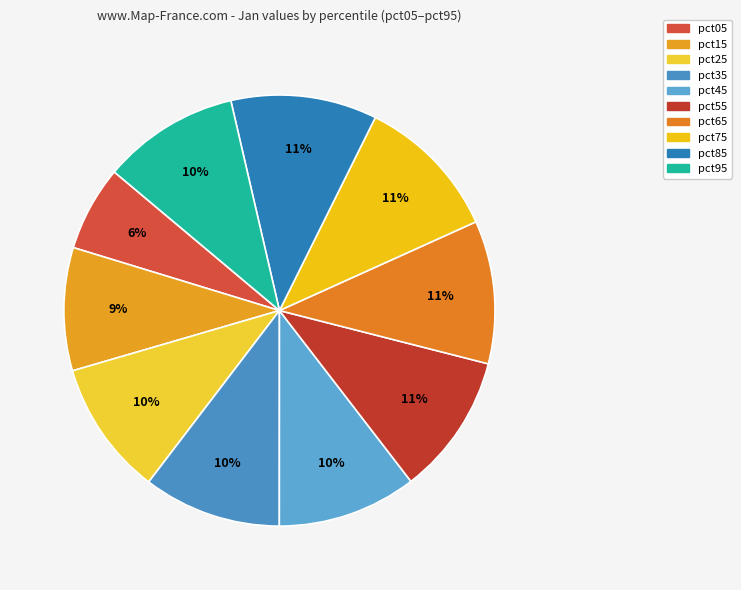

What is the largest slice in the pie chart?

pct85